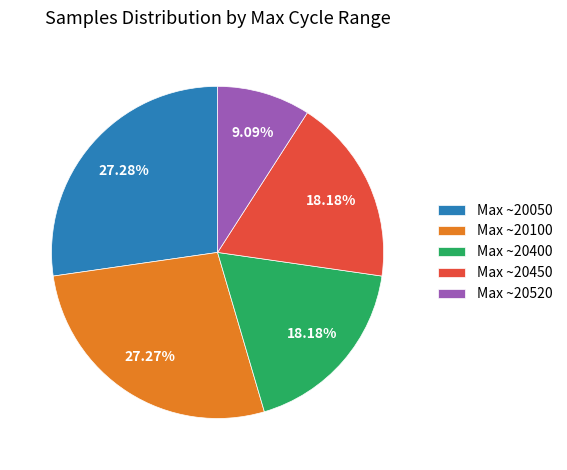

Does any single category account for the majority?

No